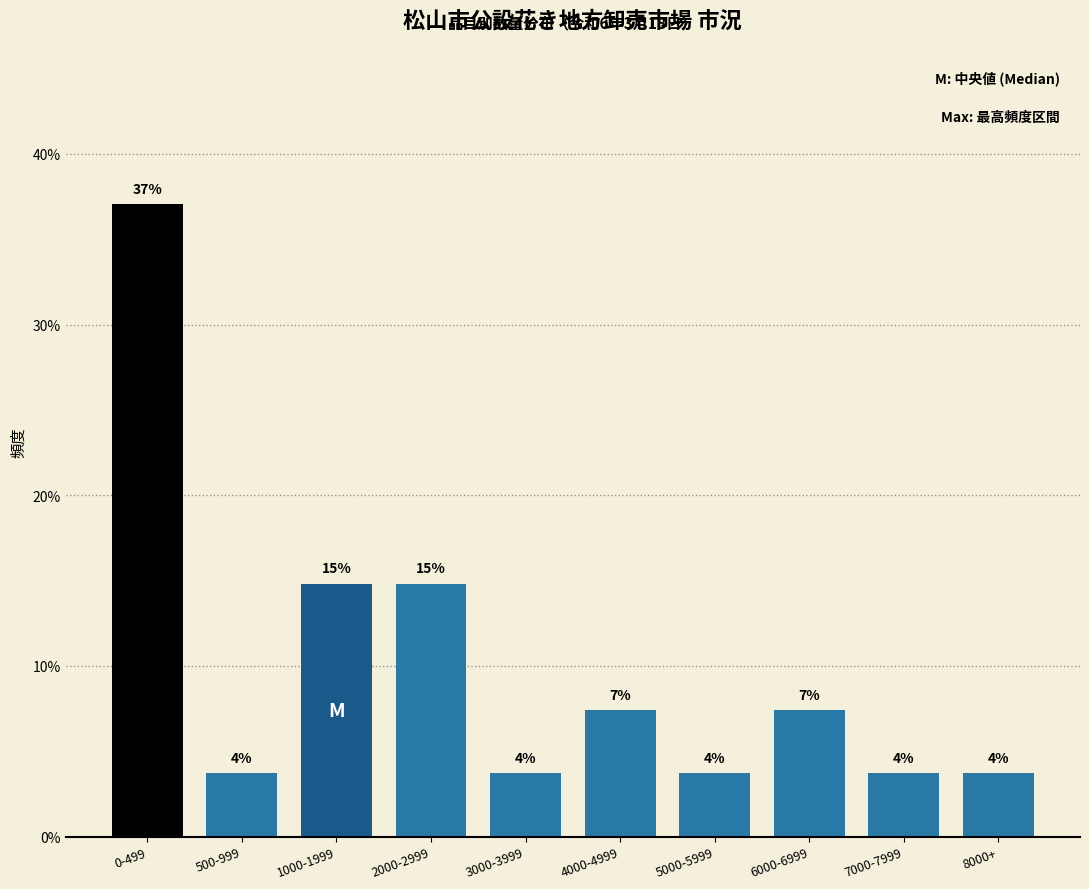

How many bars are there in total?

10